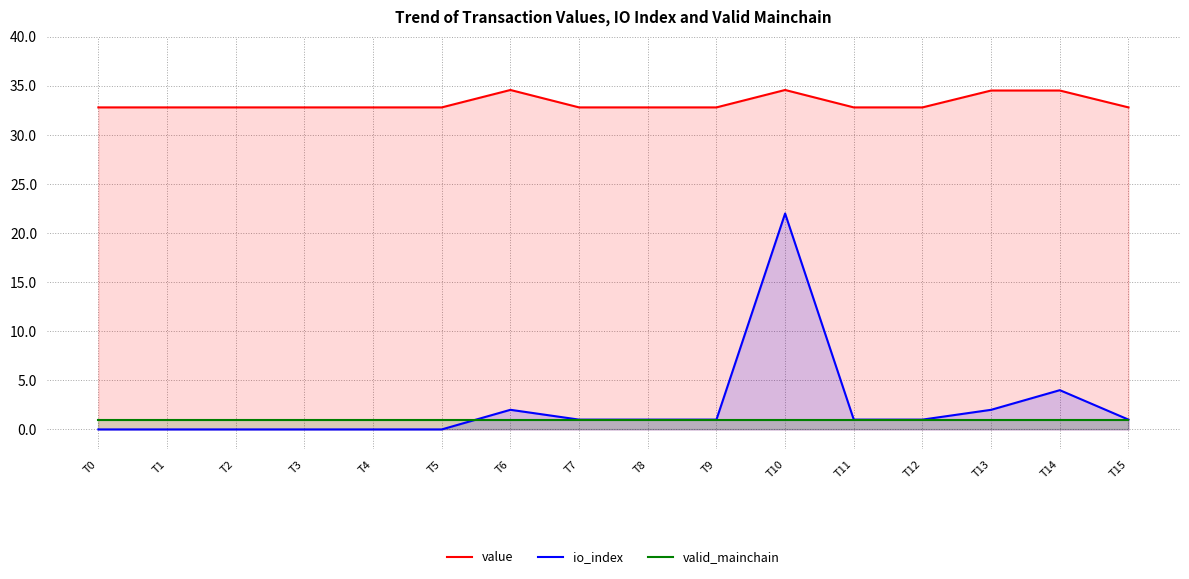

Where is the first local maximum for value?

T6